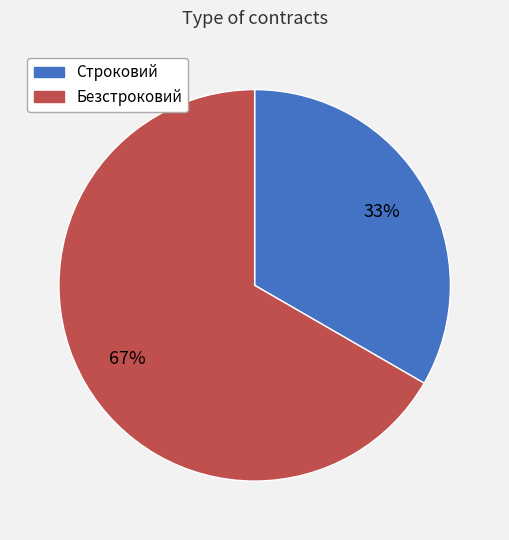

True or false: Безстроковий accounts for 75% of the total.

False